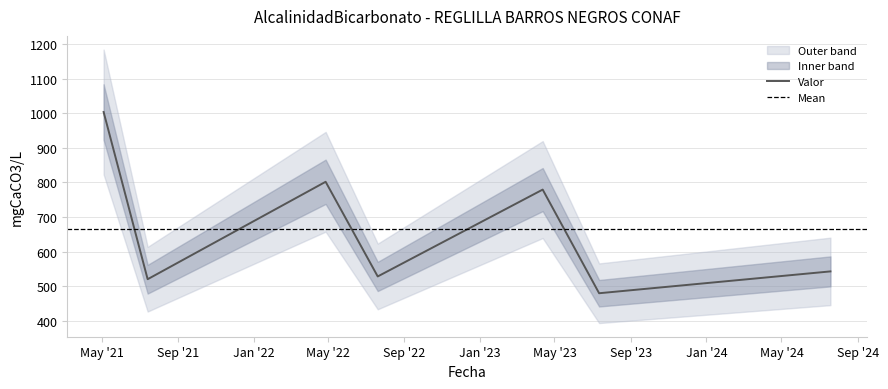

What is the maximum value shown in the chart?

1004.0